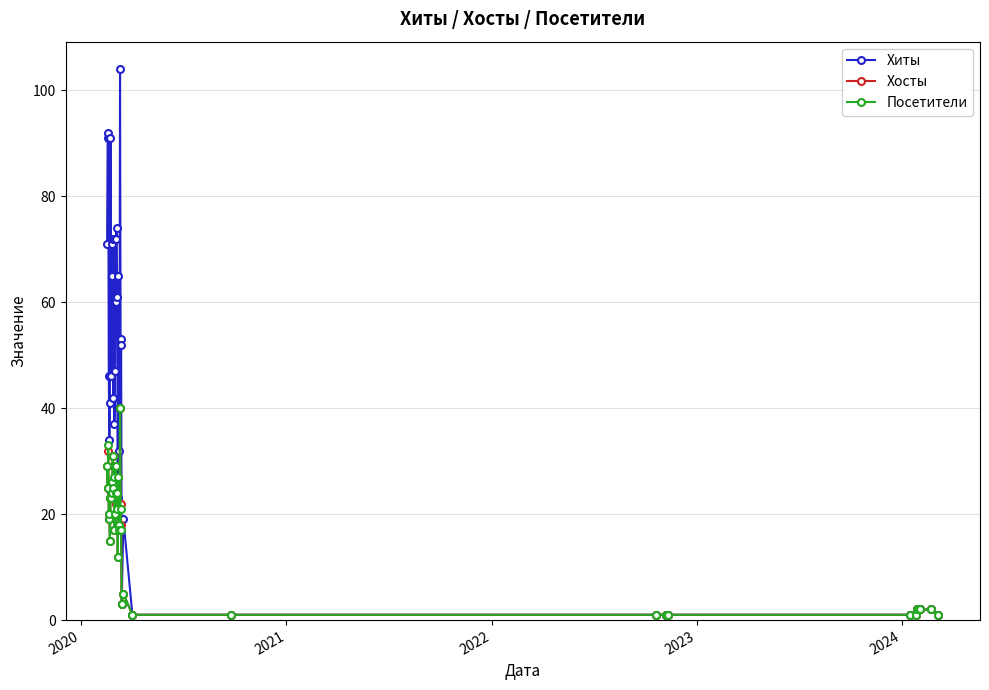

Which series has the widest spread of values?

Хиты